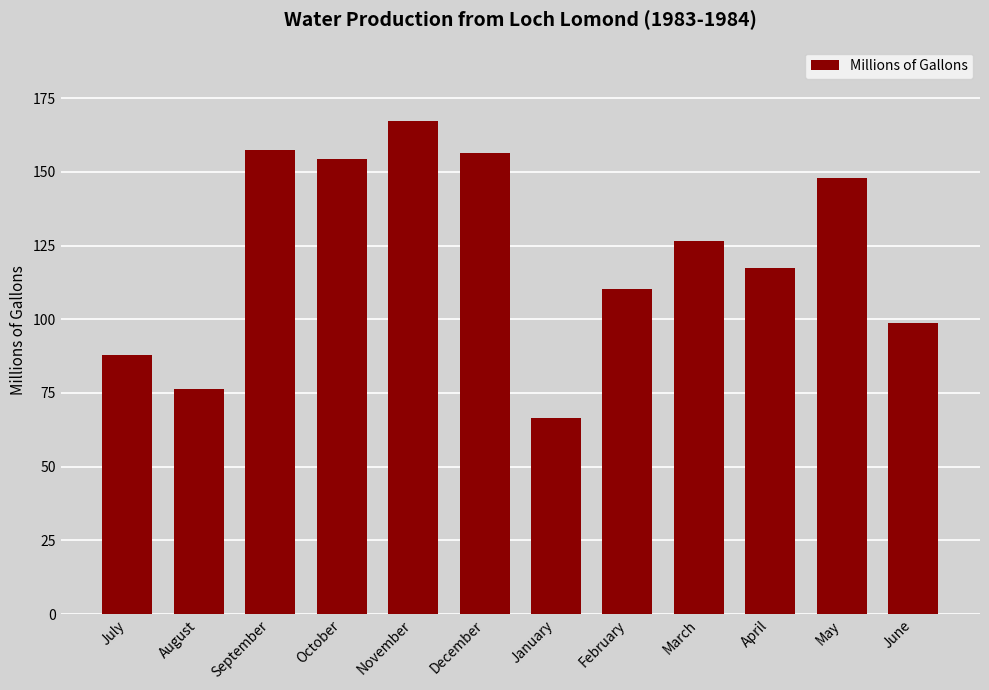

Reading left to right, extract all data points from this chart.

87.9	76.3	157.4	154.4	167.3	156.3	66.6	110.2	126.6	117.3	147.8	98.7